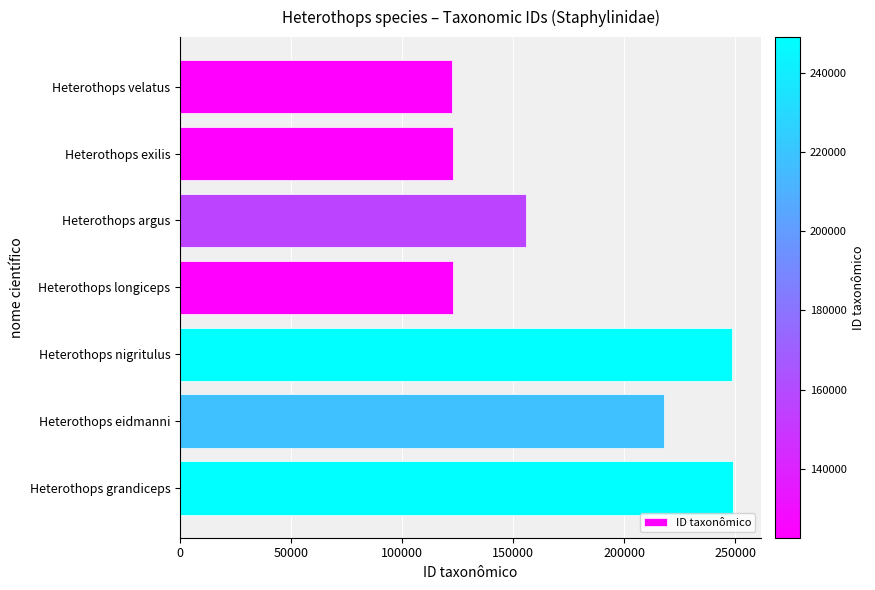

True or false: the data shows 122855 at Heterothops exilis.

True